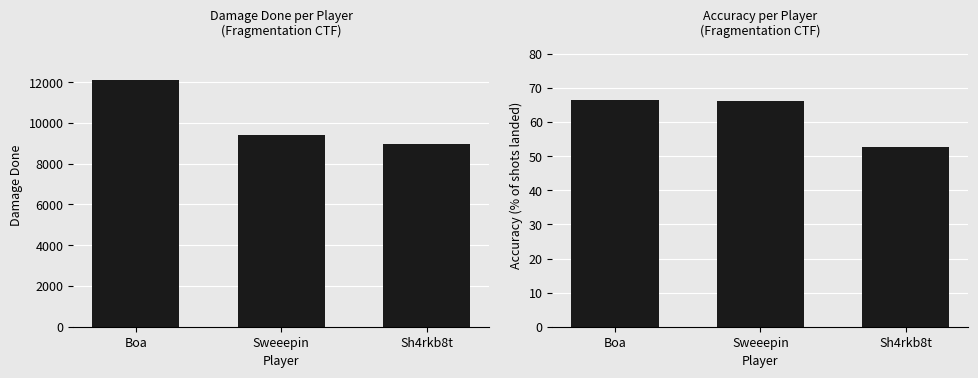

Reading left to right, list all the values displayed in this chart.

DamageDone: Boa=12096.0	Sweeepin=9404.0	Sh4rkb8t=8945.0
Accuracy: Boa=66.5	Sweeepin=66.3	Sh4rkb8t=52.9